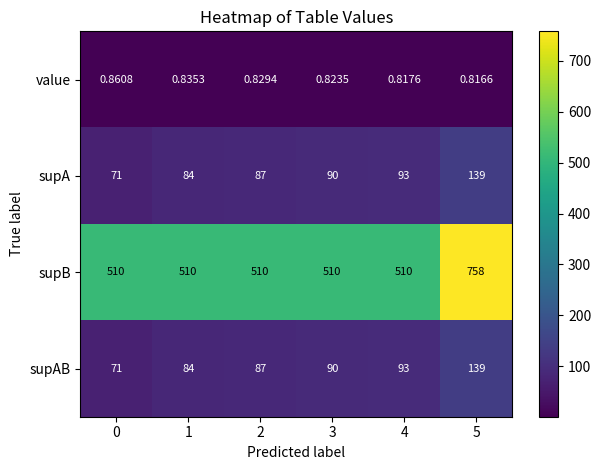

Which series has the widest spread of values?

supB